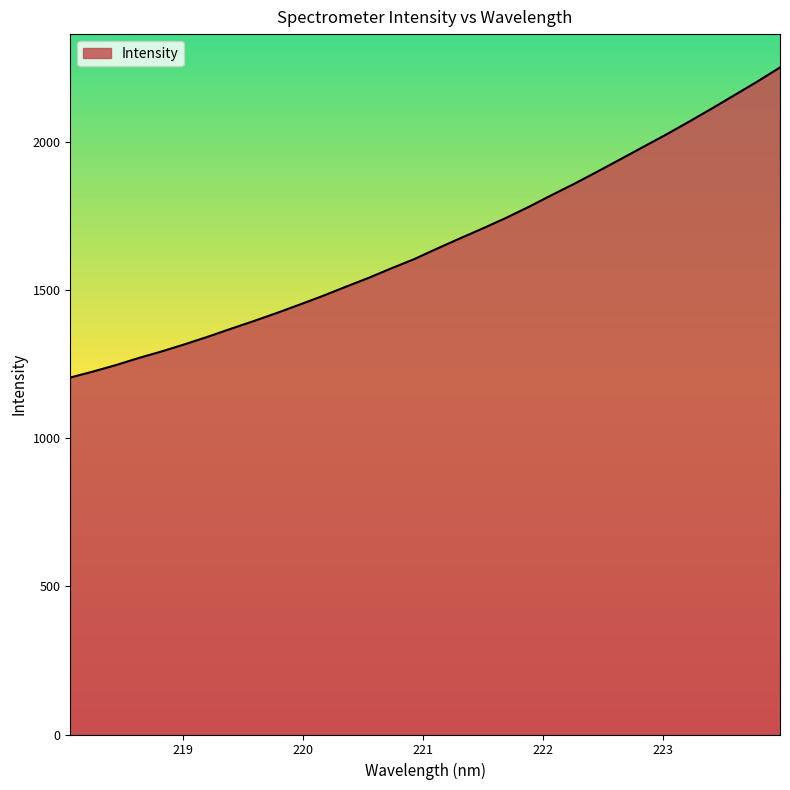

What is the greatest value displayed?

2251.9